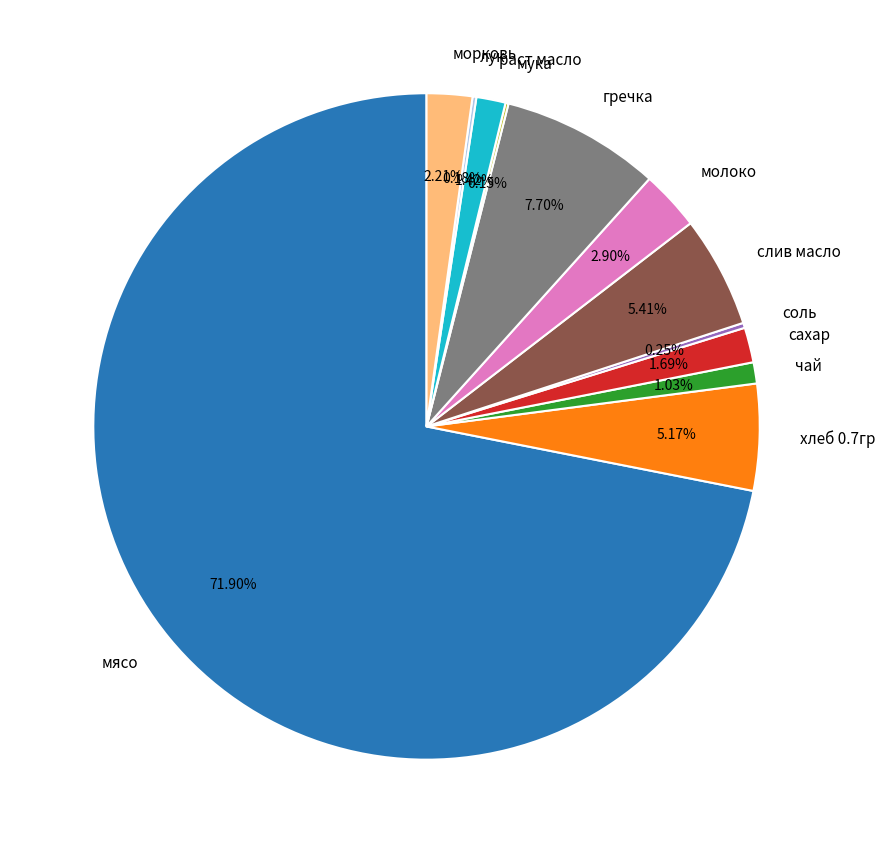

What is the ratio of the value at молоко to the value at морковь?

1.3